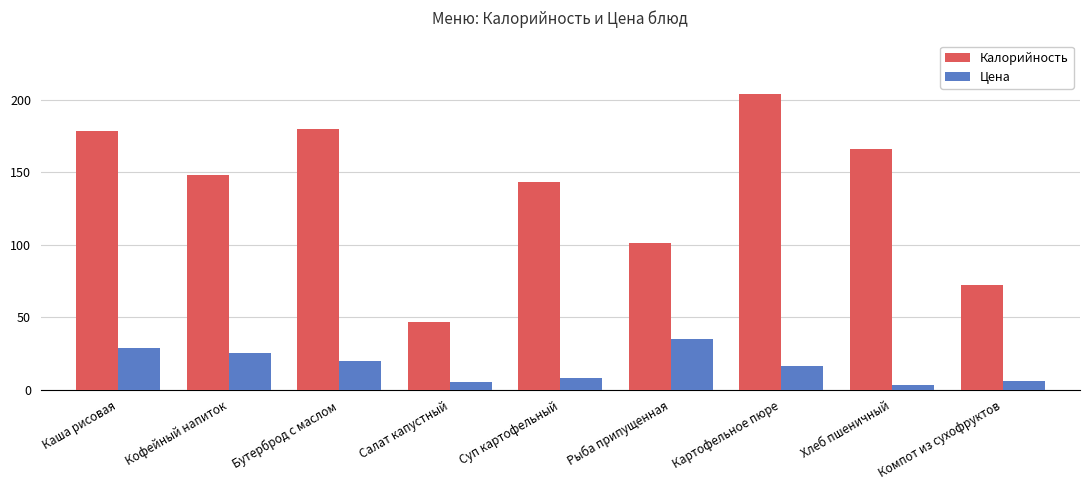

How many distinct data groups are displayed?

2